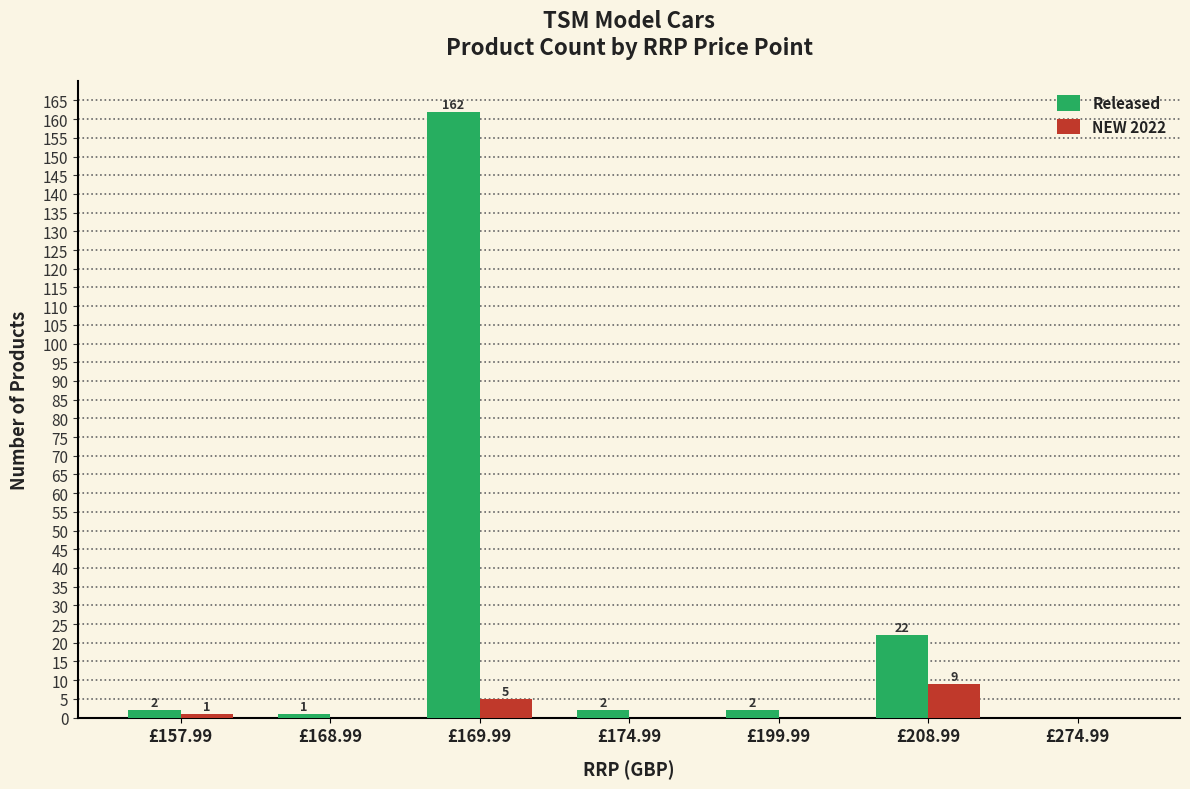

True or false: Released has a value of 22 at £208.99.

True